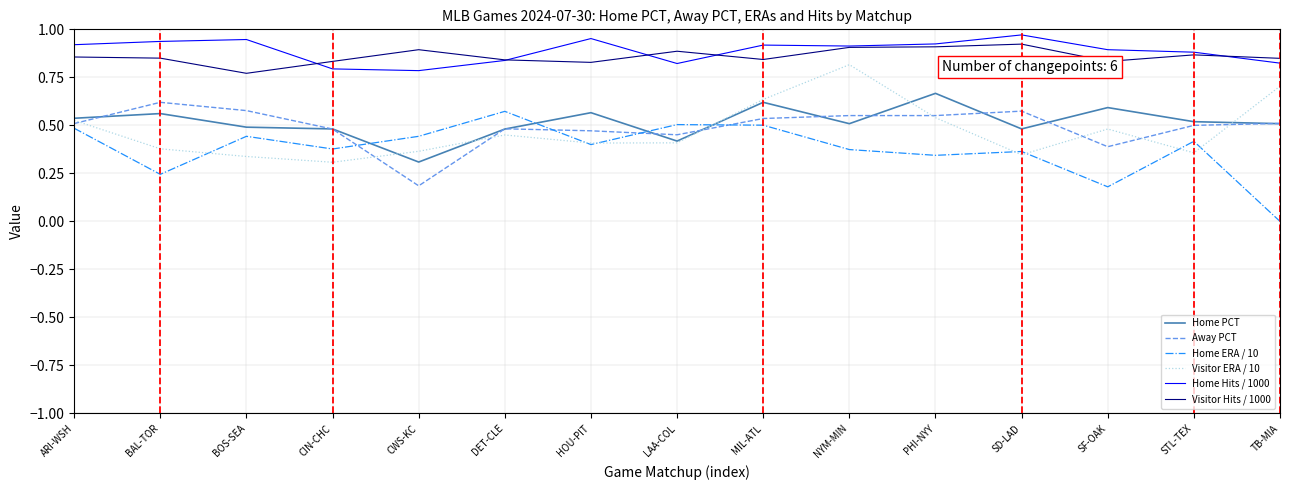

What is the total value across all series at BOS-SEA?

3.6